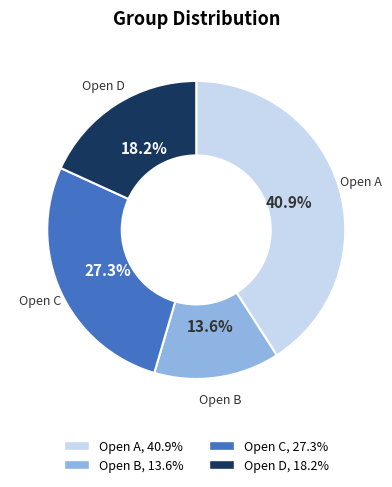

To the nearest percent, what portion does Open B represent?

14%